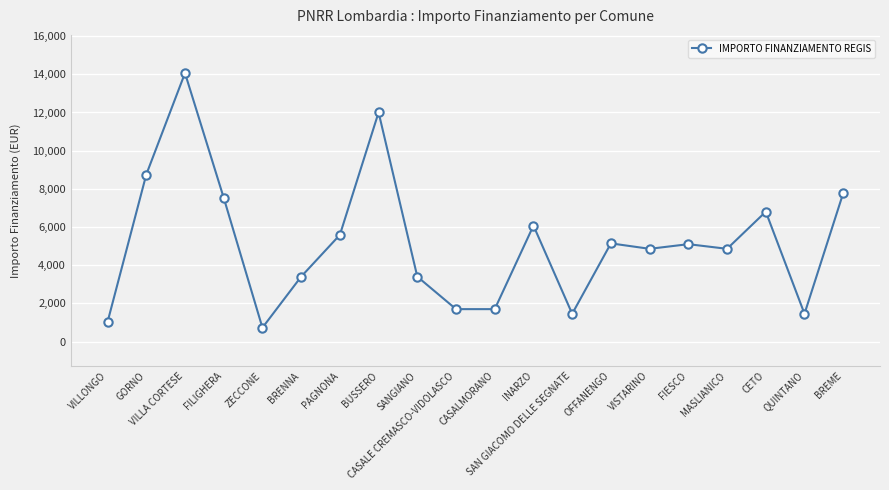

How many distinct data groups are displayed?

1